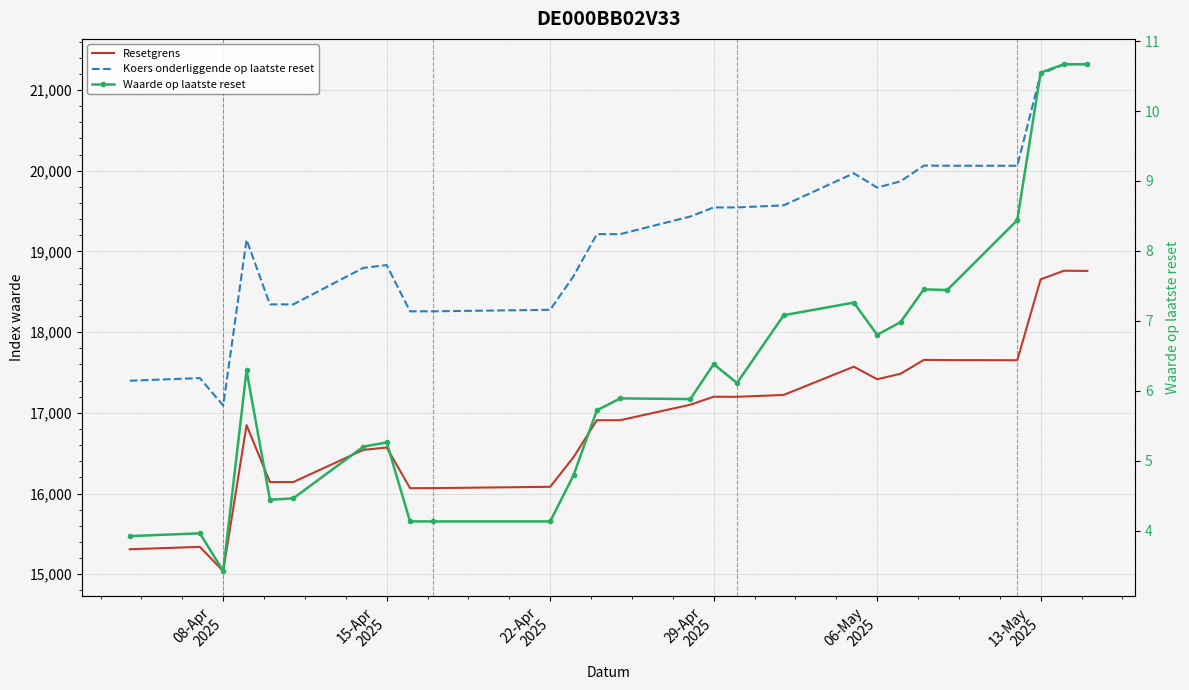

What is the difference between the maximum and second lowest values in the Resetgrens series?

3450.9